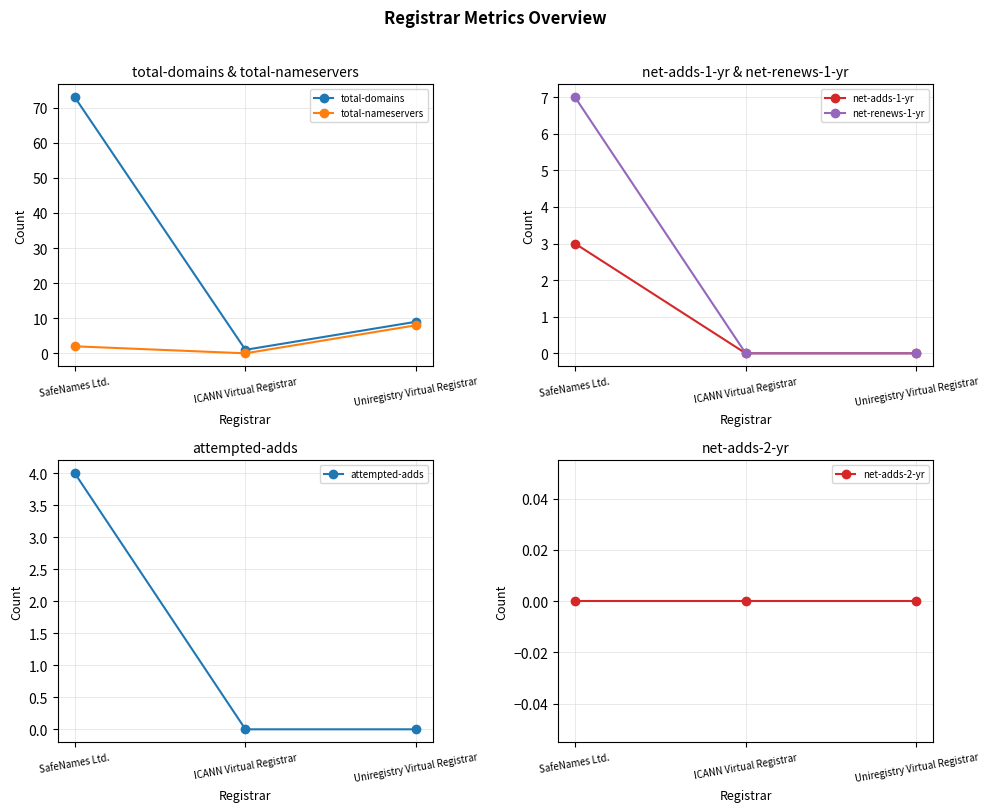

What position from the right is Uniregistry Virtual Registrar?

1